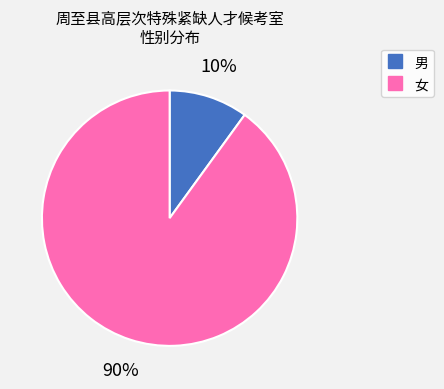

True or false: 男 accounts for 20% of the total.

False